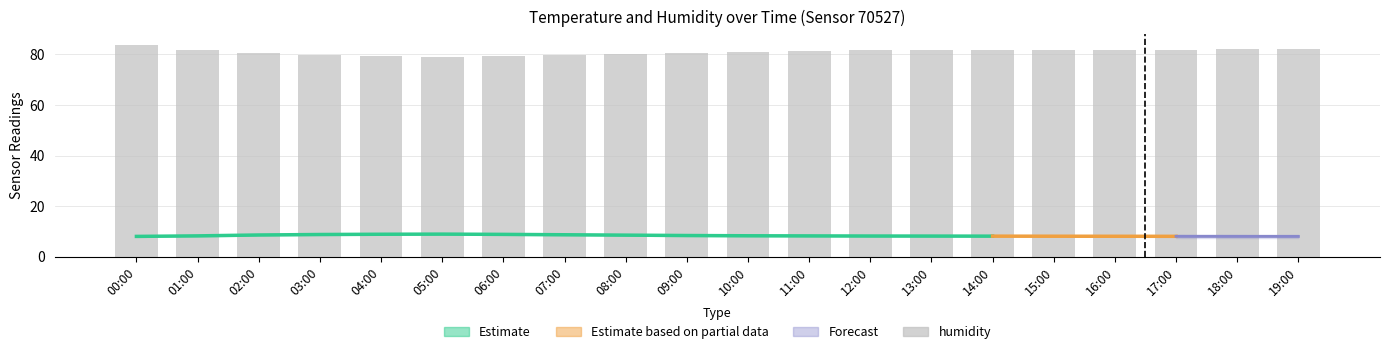

True or false: the data shows 108.0 at 02:00.

False